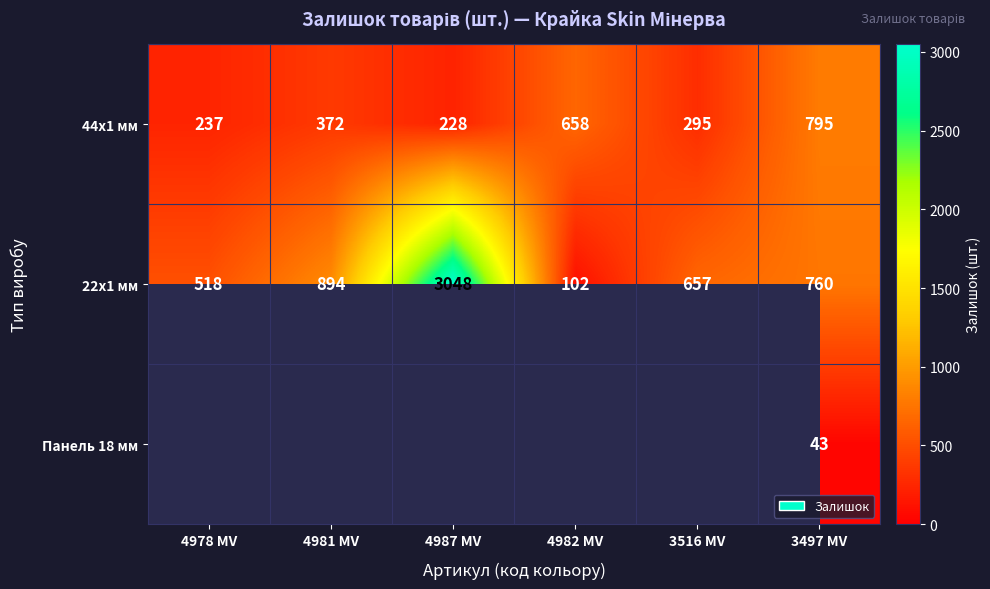

How many data points in 22x1 мм are less than 760?

3